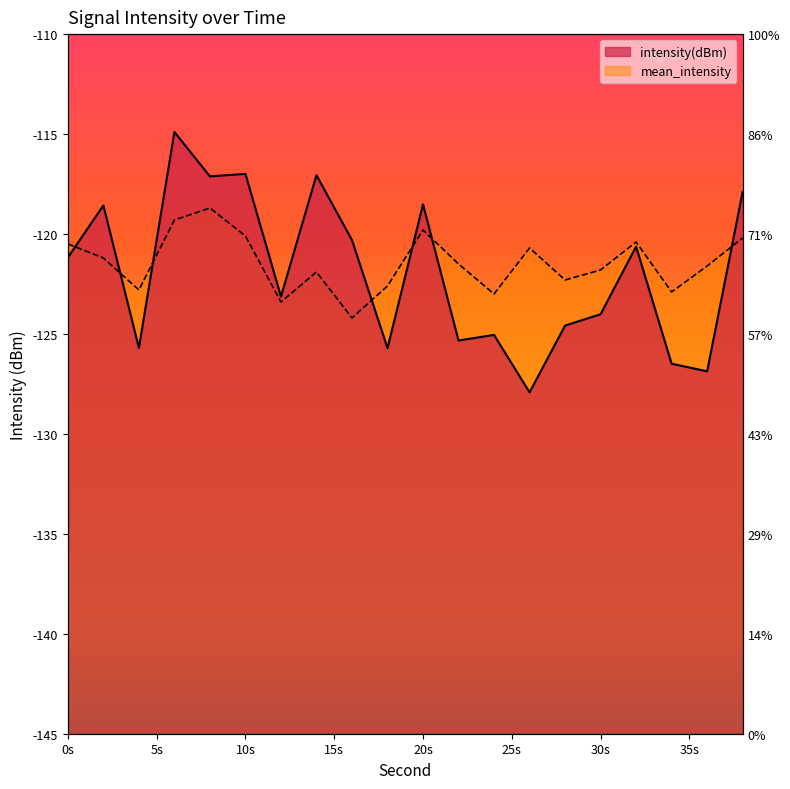

In intensity(dBm), how many points are lower than both neighbors (excluding endpoints)?

7